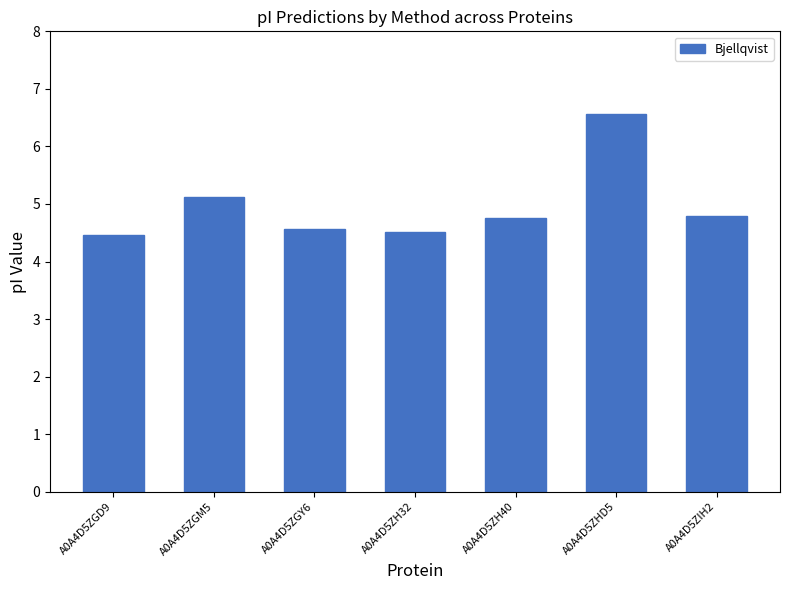

At which label is the value closest to 5?

A0A4D5ZGM5